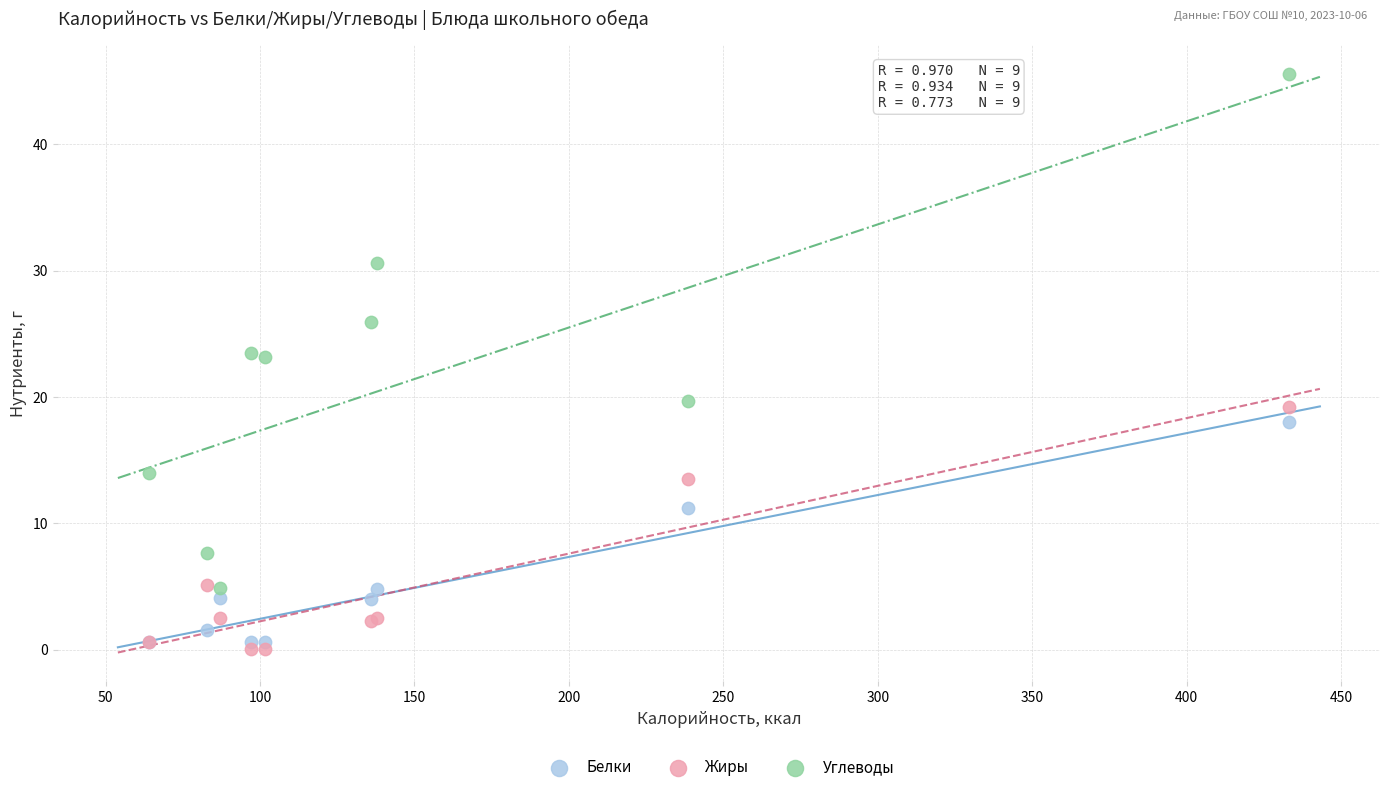

In the Углеводы series, what Y value is closest to 25?

26.0